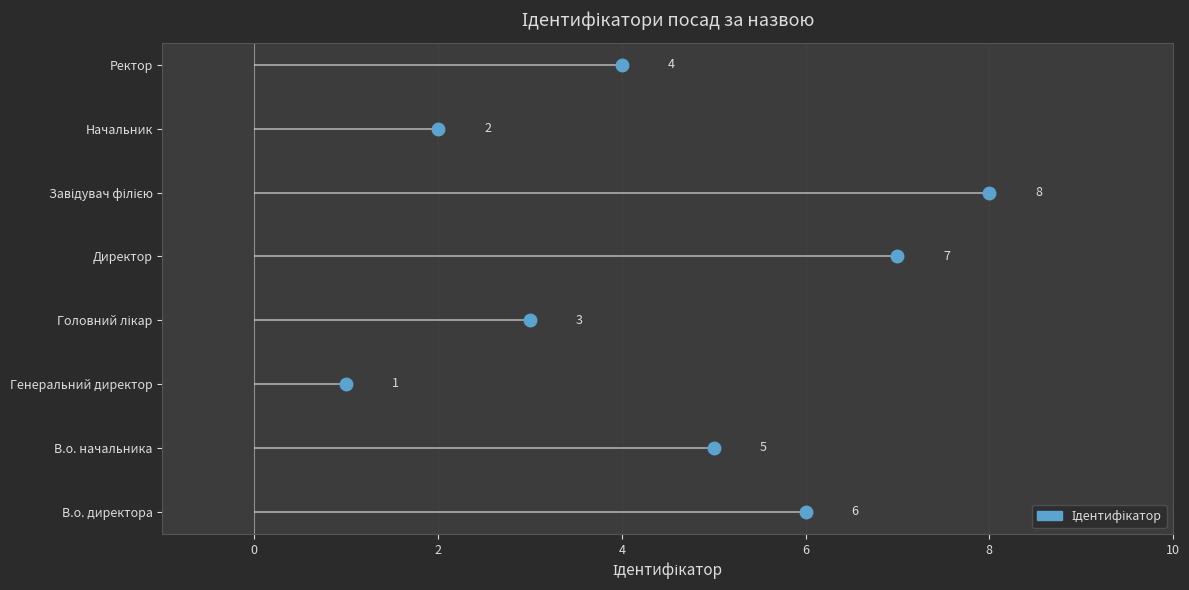

What is the change in value from Завідувач філією to Начальник?

-6